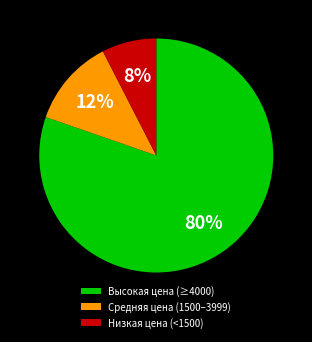

Do Средняя цена (1500–3999) and Высокая цена (≥4000) together represent more than half of the pie?

Yes